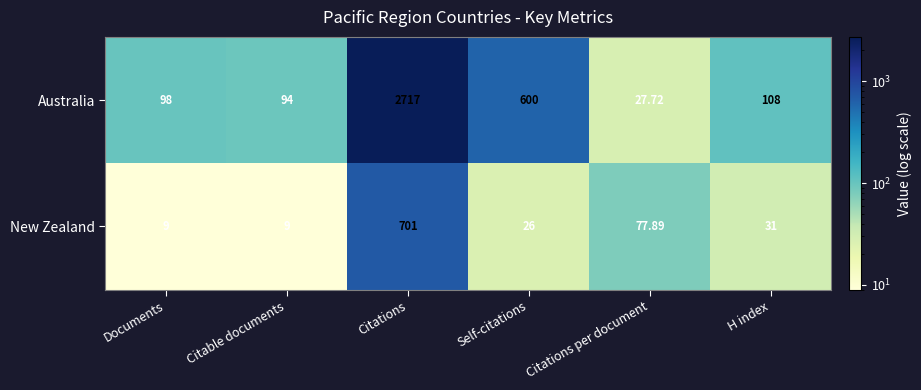

Which label corresponds to the largest value in the chart?

Citations